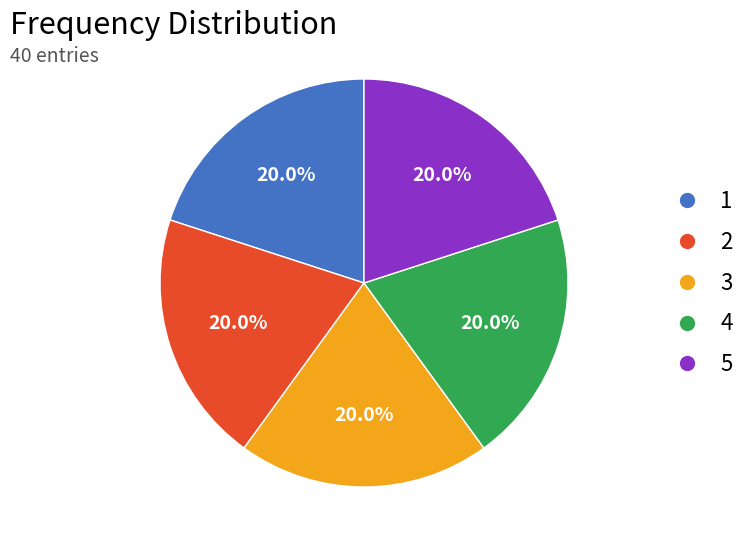

Is there a majority slice in this chart?

No